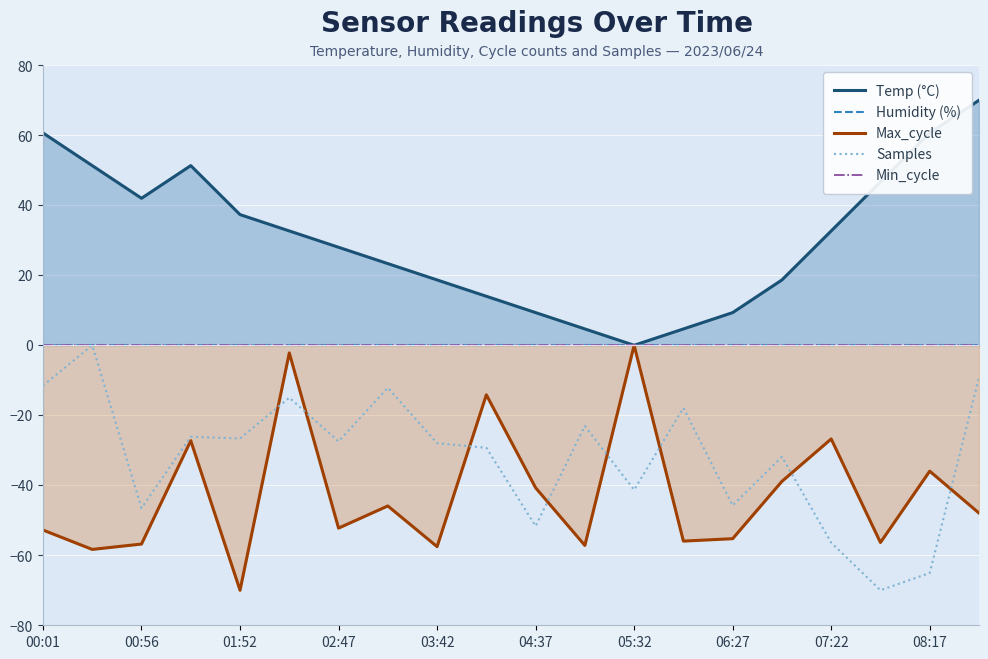

What is the approximate value of Max_cycle at 11?

-57.2